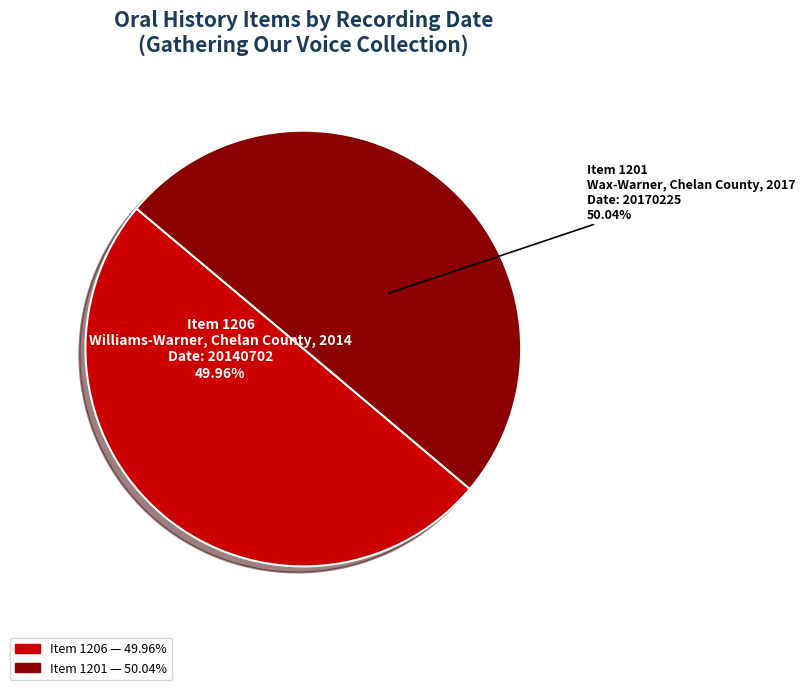

How many slices are in this pie chart?

2